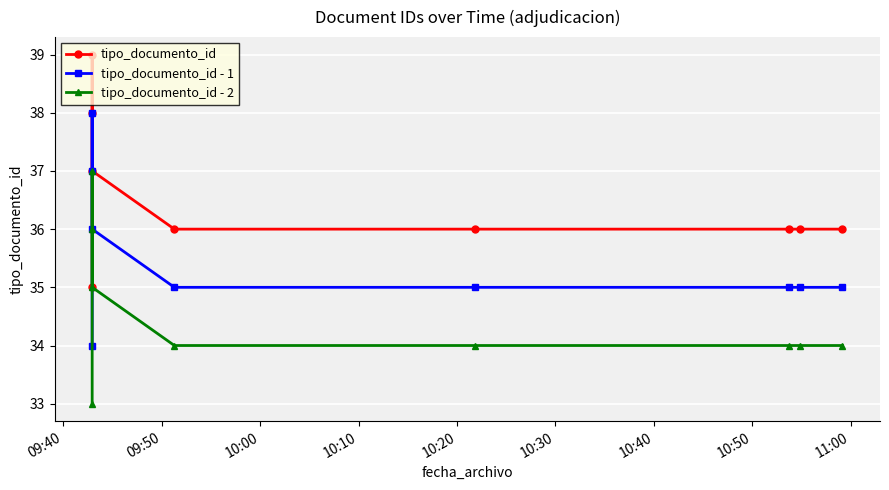

Which series changed the most between 10:20 and 11:00?

tipo_documento_id